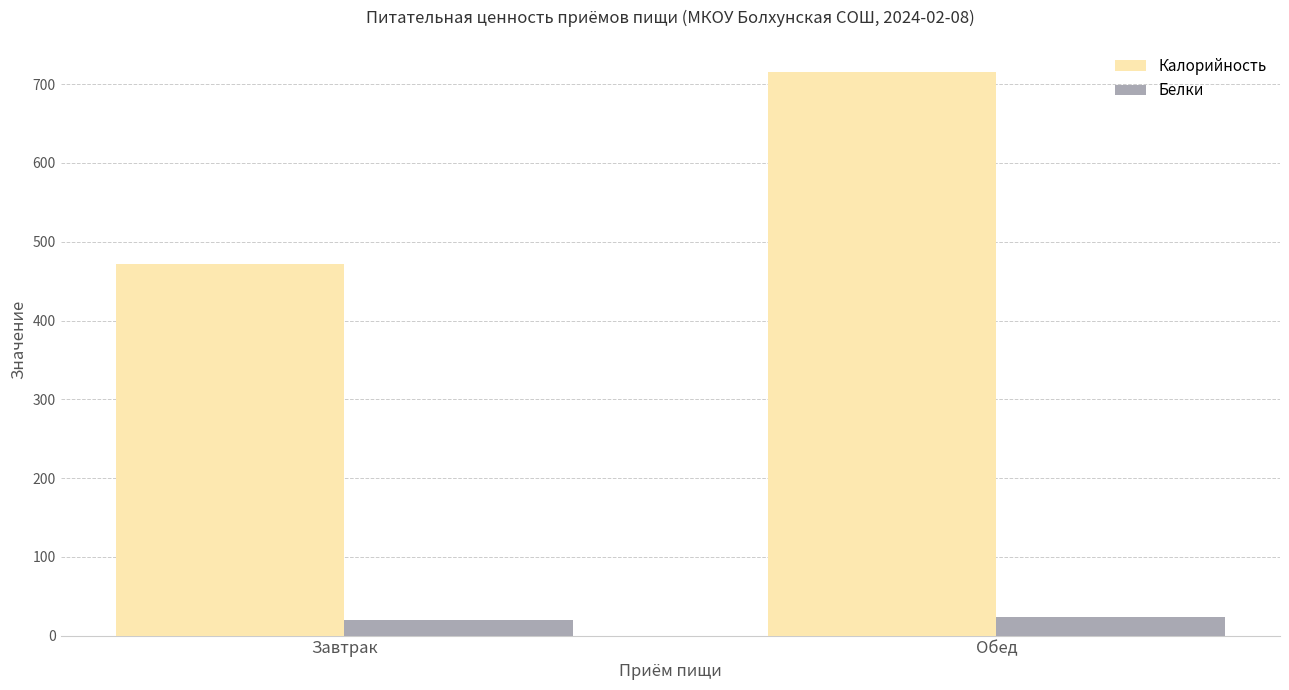

At which category does the chart reach its peak across all series?

Обед